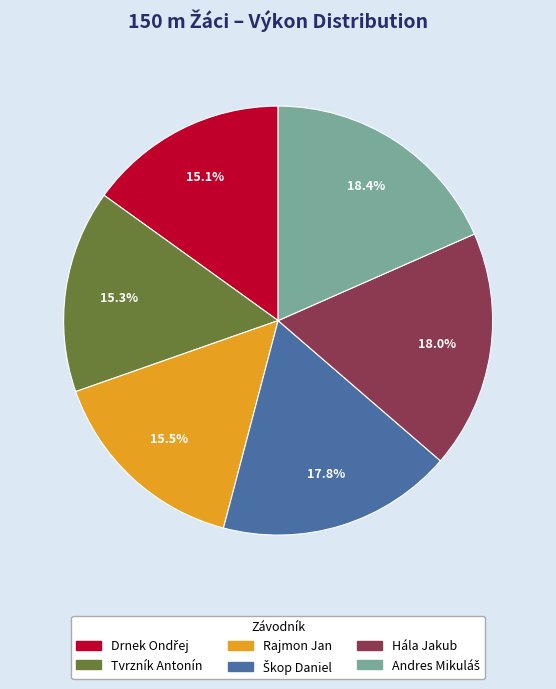

What percentage is NOT represented by Tvrzník Antonín?

84.7%